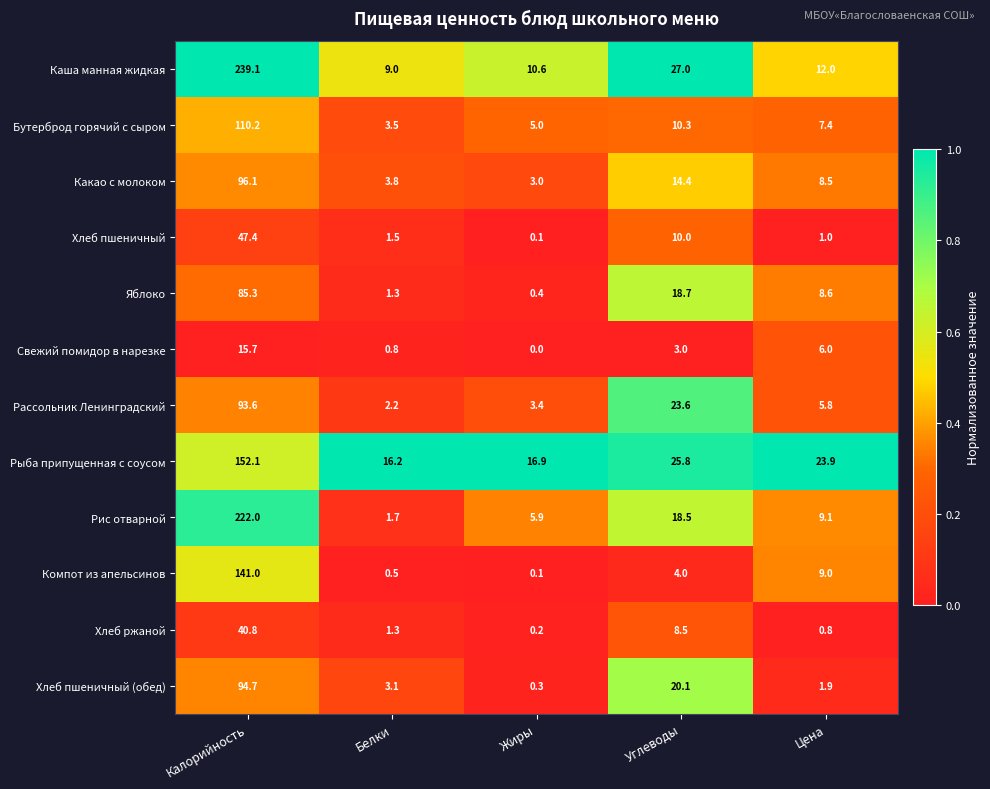

What is the difference between the maximum and minimum values in the Бутерброд горячий с сыром series?

106.7